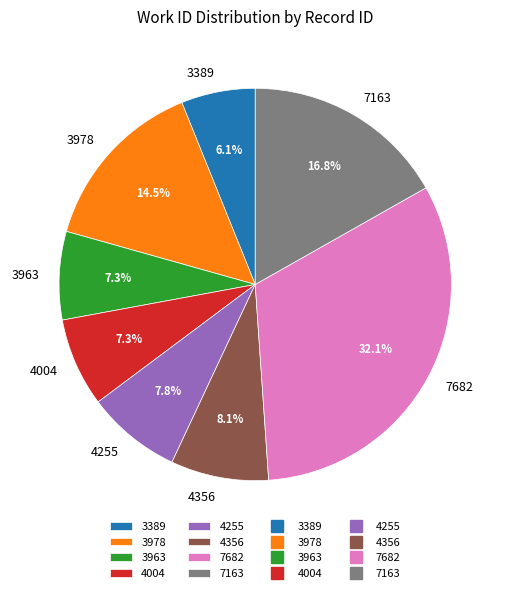

What is the largest slice in the pie chart?

7682